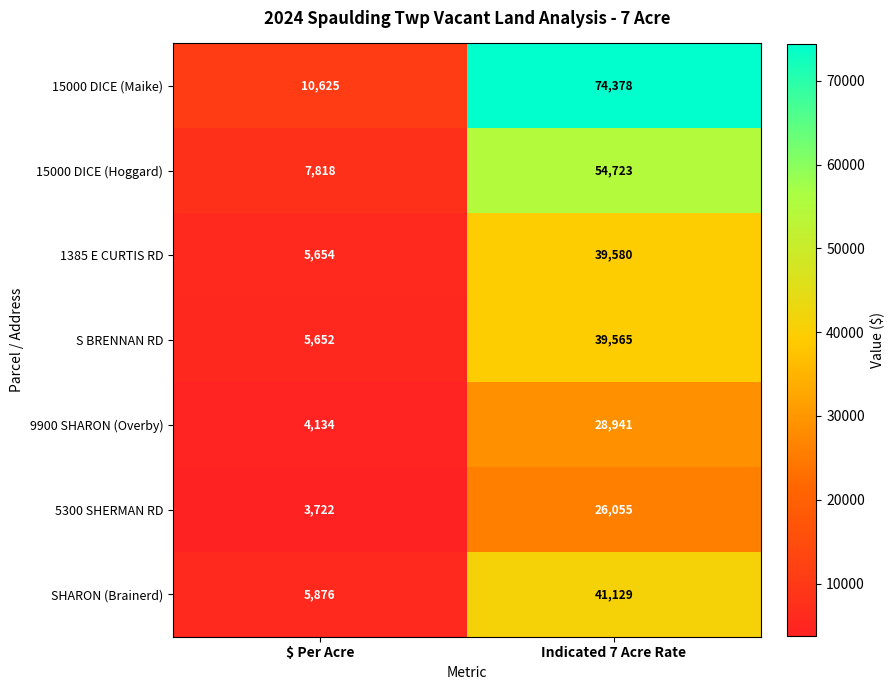

Reading left to right, list all the values displayed in this chart.

15000 DICE (Maike): 10625	74378
15000 DICE (Hoggard): 7818	54723
1385 E CURTIS RD: 5654	39580
S BRENNAN RD: 5652	39565
9900 SHARON (Overby): 4134	28941
5300 SHERMAN RD: 3722	26055
SHARON (Brainerd): 5876	41129